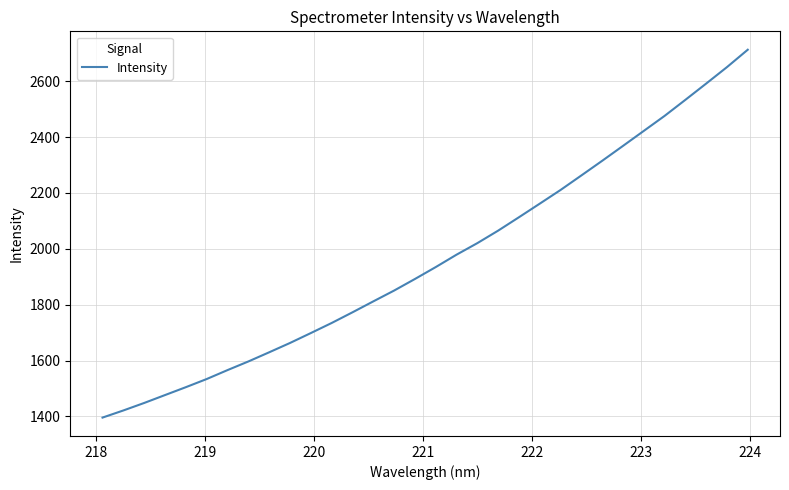

What is the greatest value displayed?

2713.0